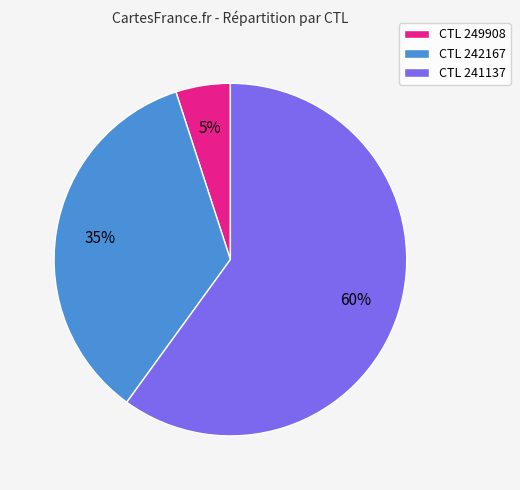

What is the ratio of the value at CTL 241137 to the value at CTL 249908?

12.0